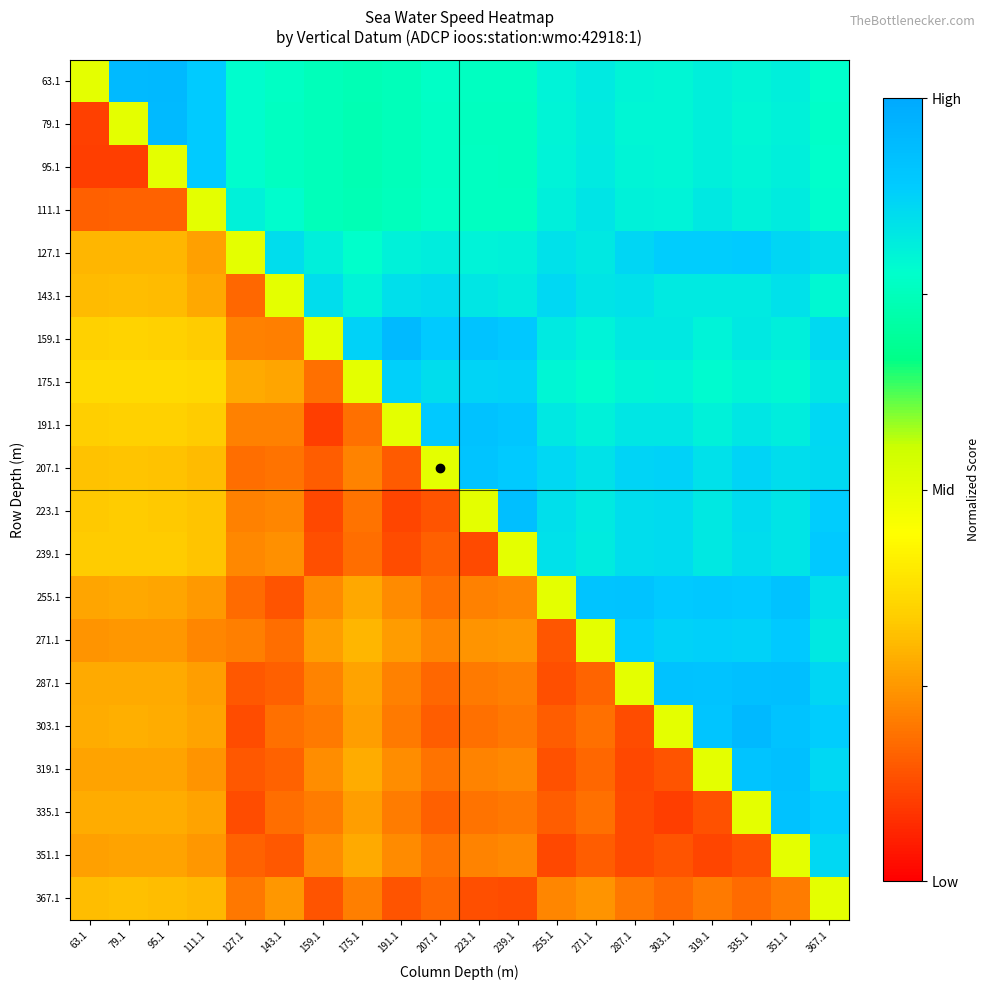

What is the difference between the highest and lowest values at 95.1?

0.8